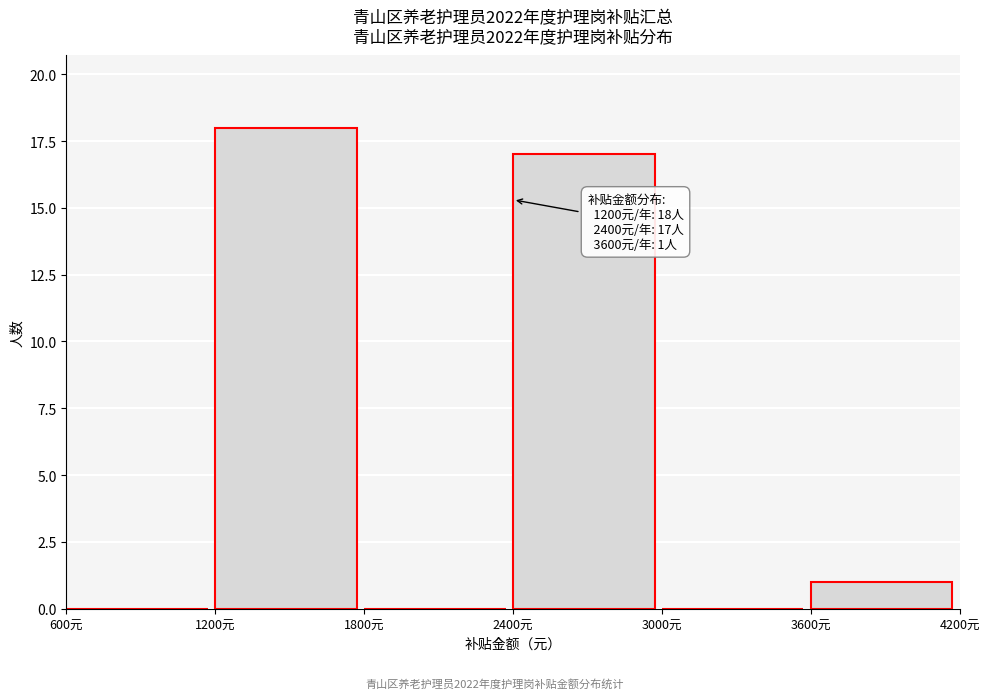

Over which range of the x-axis is the bar tallest?

1200 to 1800